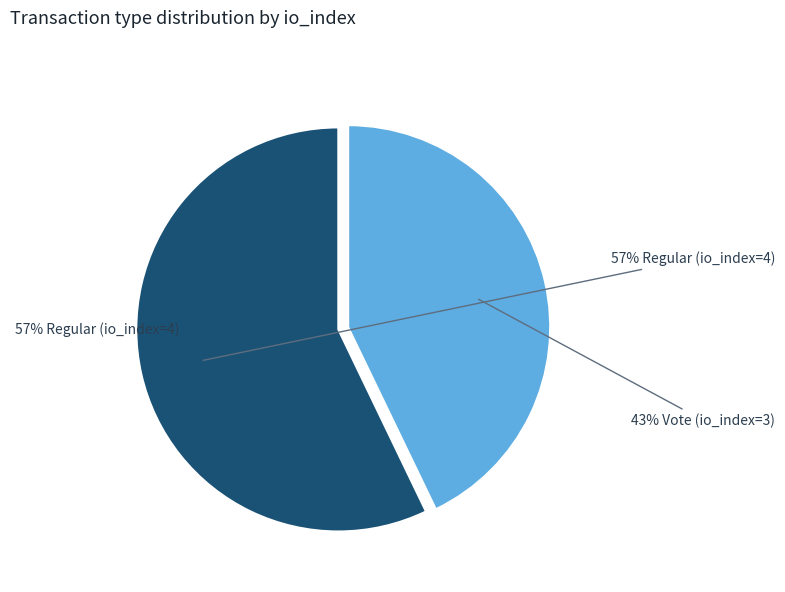

To the nearest percent, what is the average slice percentage?

50%